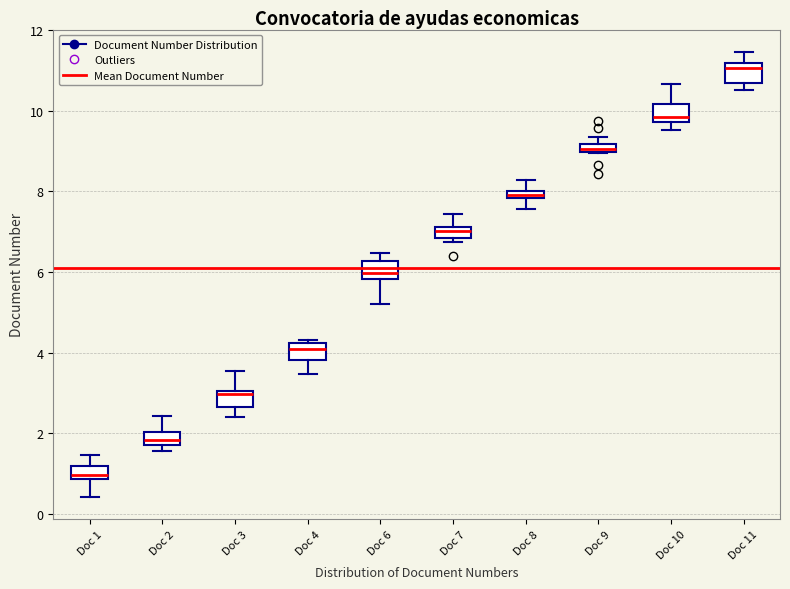

Which box's median line is the lowest?

Doc 1